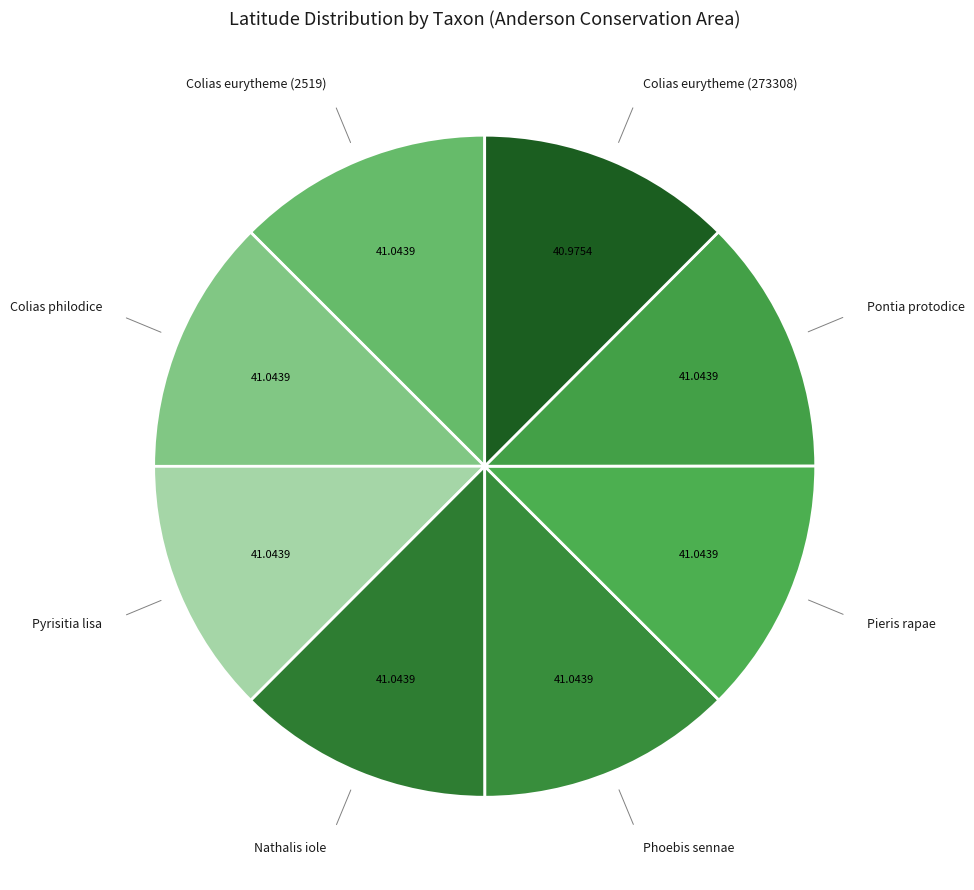

What is the ratio of the value at Pieris rapae to the value at Colias philodice?

1.0